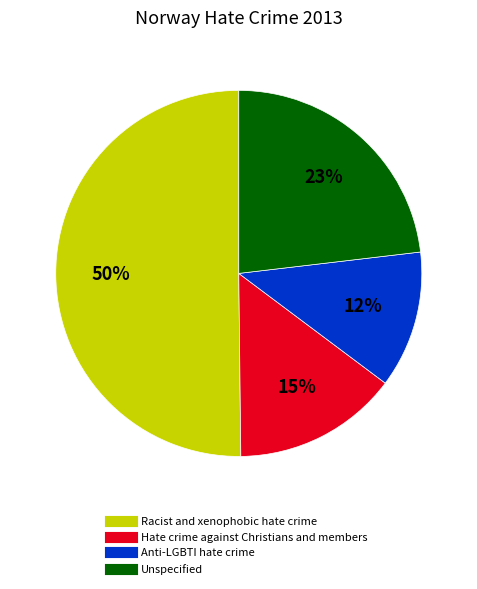

Is it true that Unspecified is 23% of the pie?

True